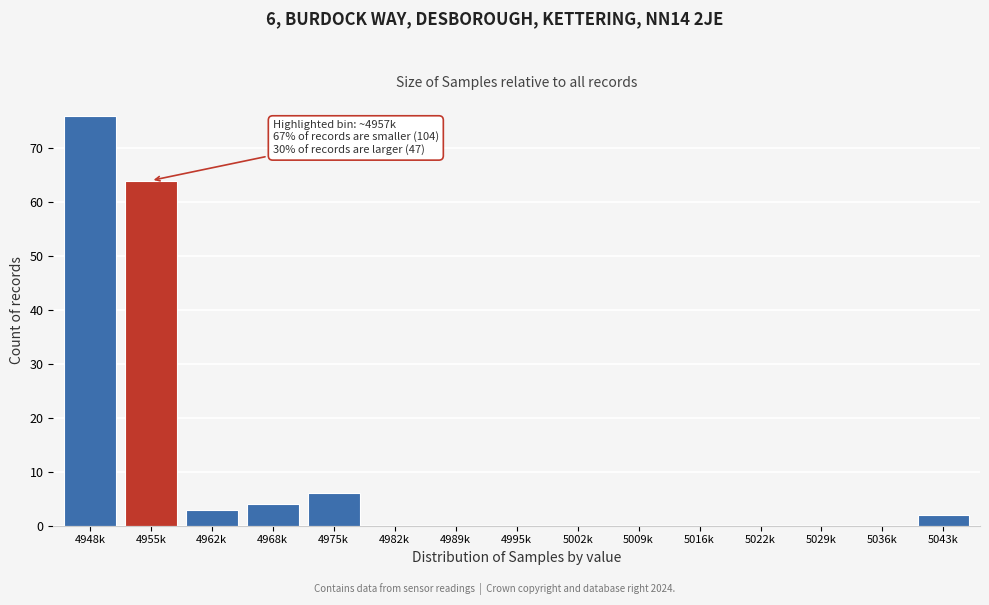

Reading right to left, list all the values displayed in this chart.

5043k=2	5036k=0	5029k=0	5022k=0	5016k=0	5009k=0	5002k=0	4995k=0	4989k=0	4982k=0	4975k=6	4968k=4	4962k=3	4955k=64	4948k=76